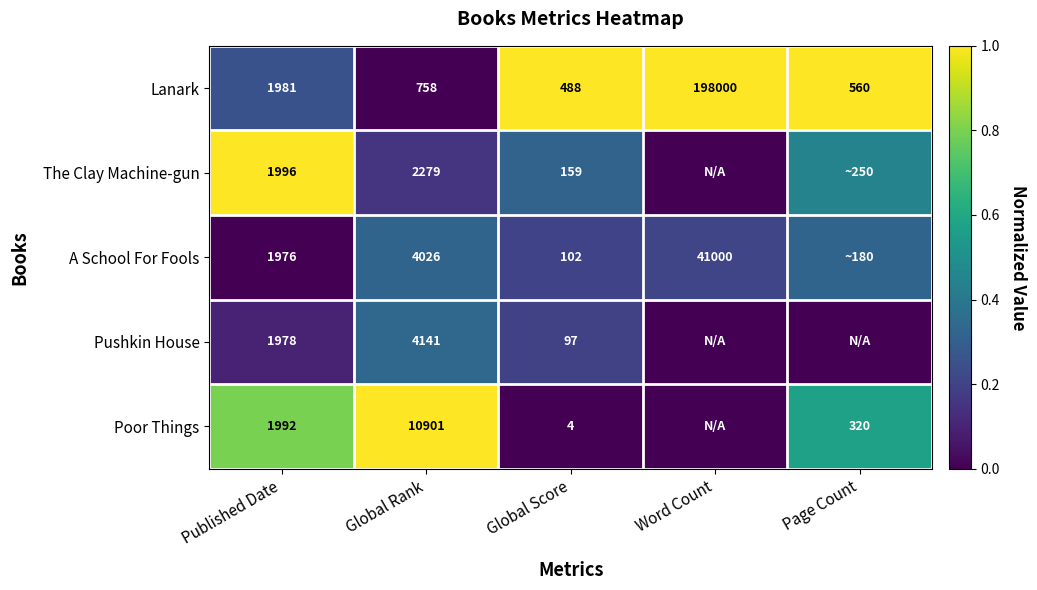

Rank the series at Published Date from highest to lowest value.

The Clay Machine-gun, Poor Things, Lanark, Pushkin House, A School For Fools